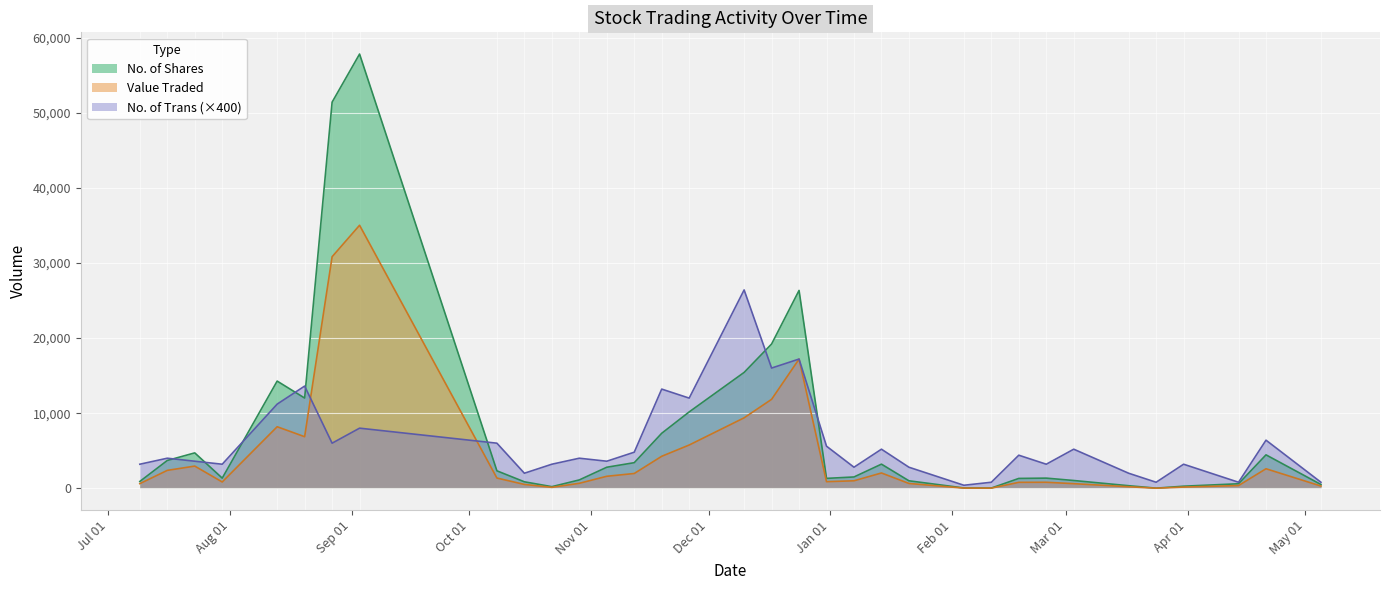

What are all the series names shown in the legend?

No. of Shares, Value Traded, No. of Trans (×400)